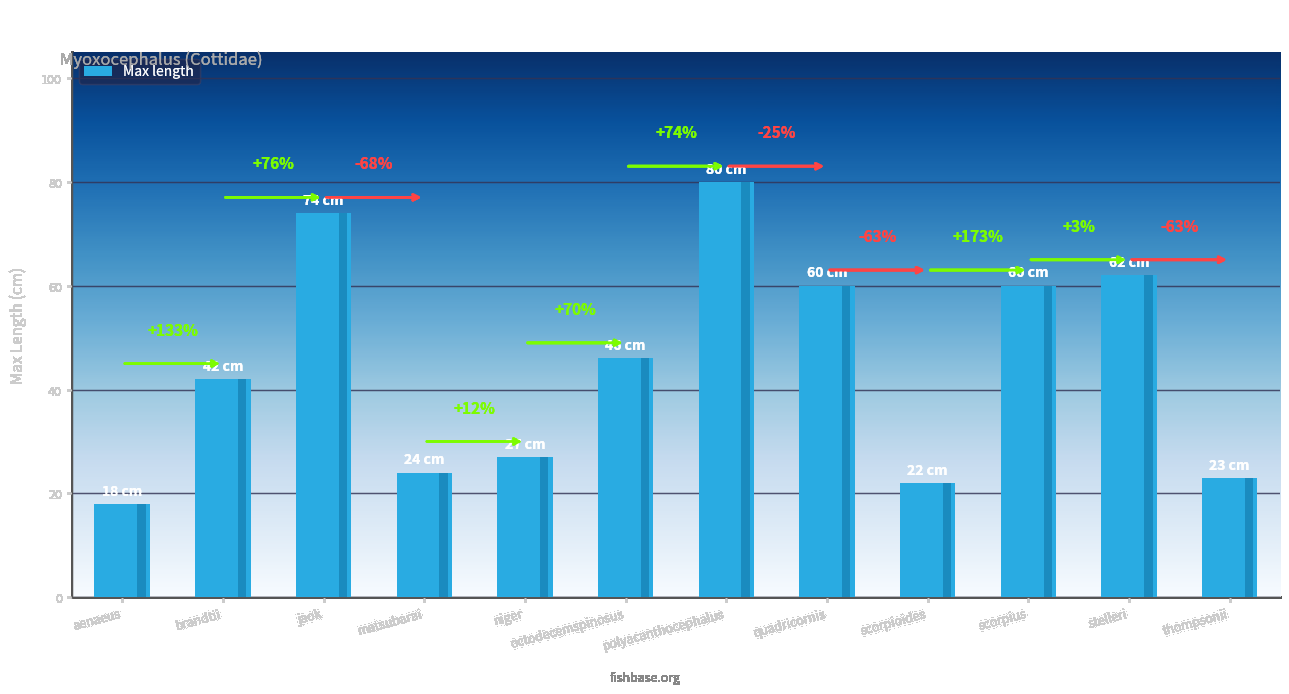

What is the minimum value shown in the chart?

18